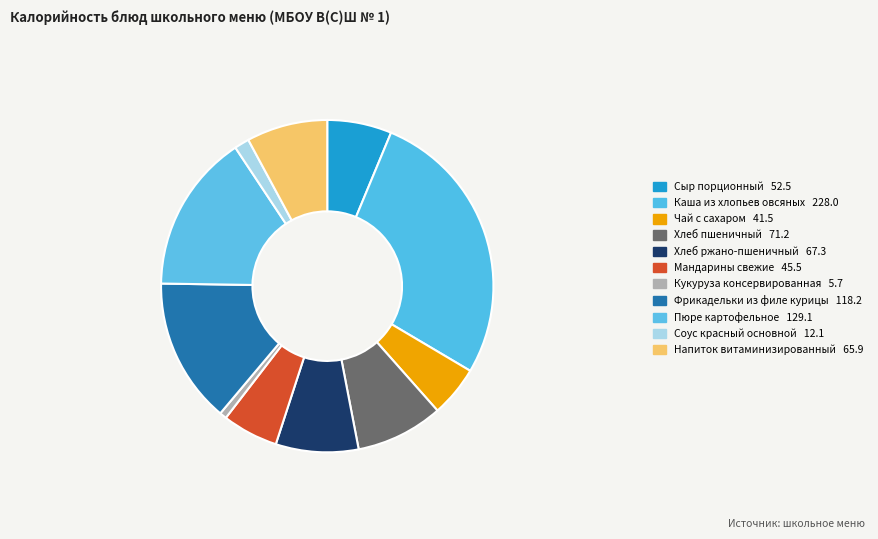

Does Хлеб пшеничный account for over 50% of the chart?

No